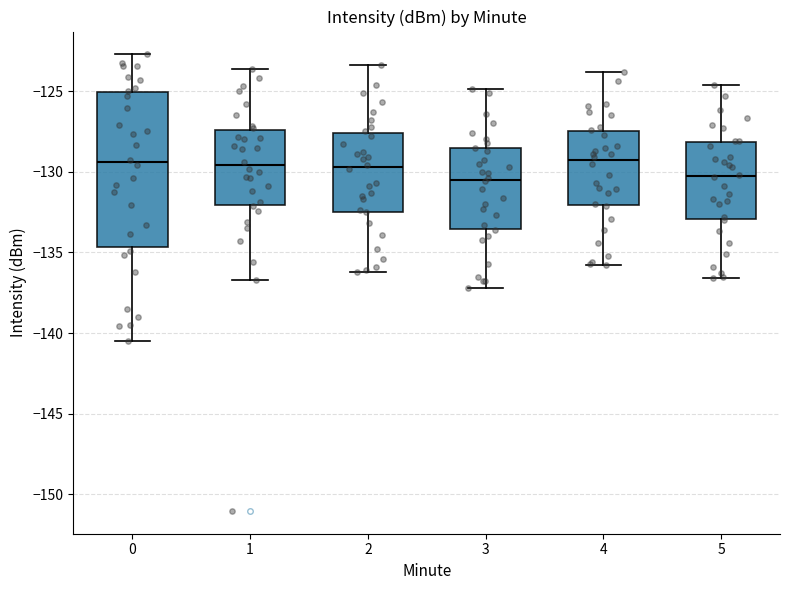

Comparing the boxes themselves (not the whiskers), which one is the tallest?

0